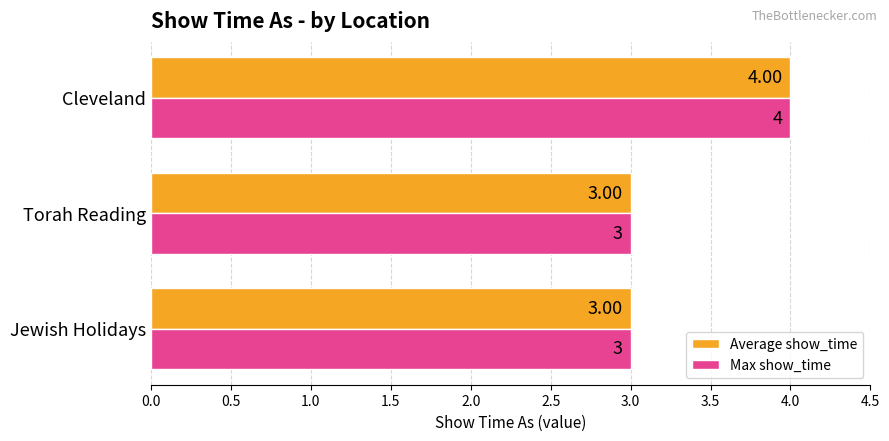

What is the total value across all series at Jewish Holidays?

6